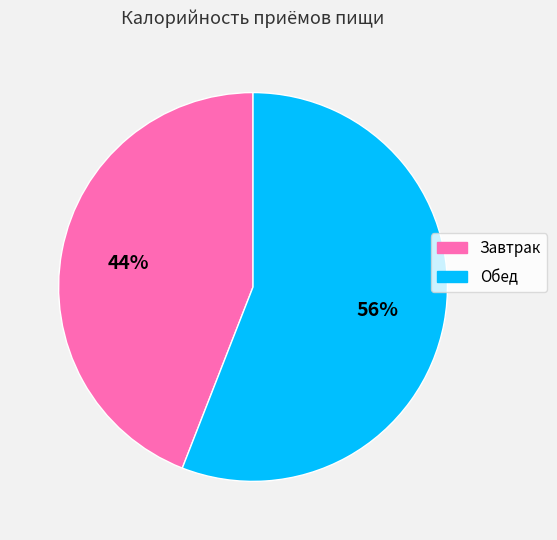

Count the number of slices in the pie.

2